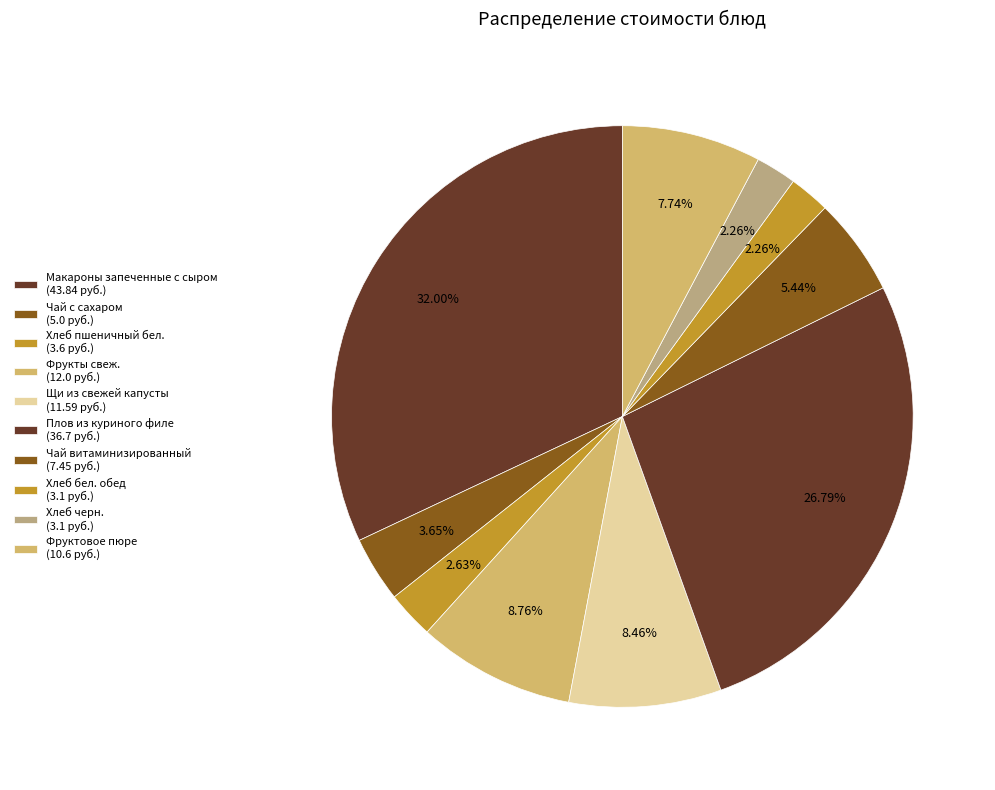

How many slices are in this pie chart?

10